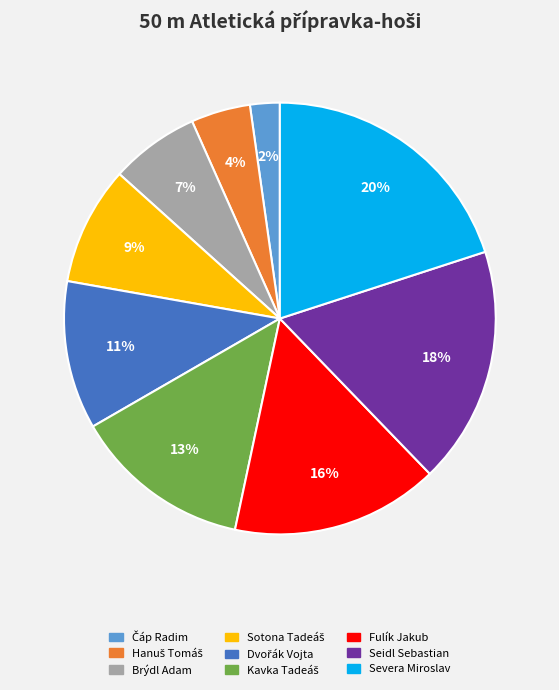

Between Brýdl Adam and Fulík Jakub, which is larger?

Fulík Jakub